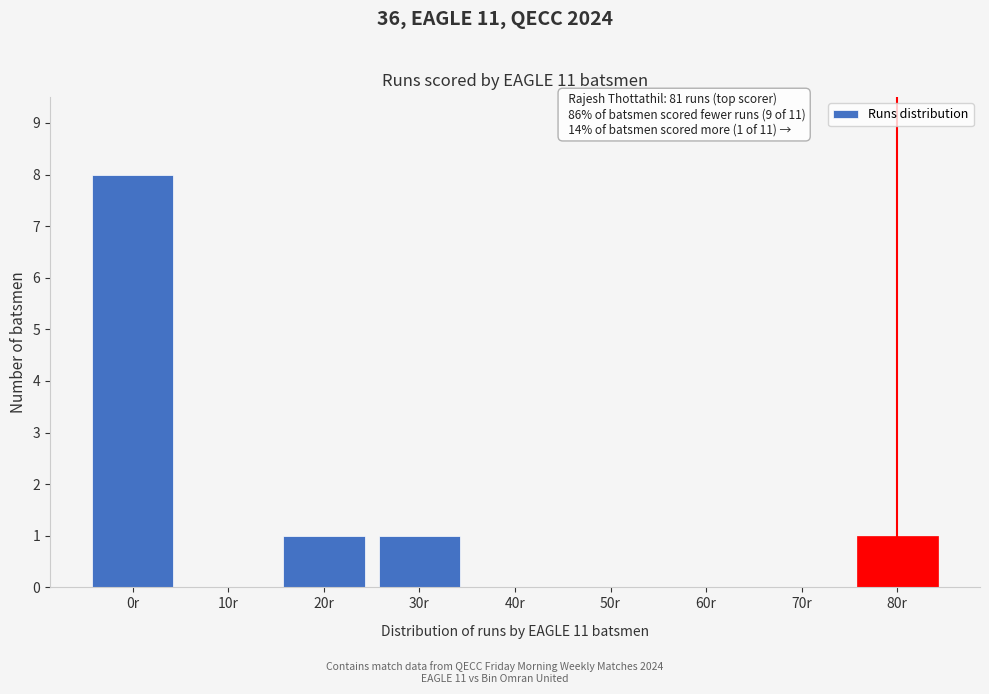

Reading left to right, extract all data points from this chart.

0r=8	10r=0	20r=1	30r=1	40r=0	50r=0	60r=0	70r=0	80r=1